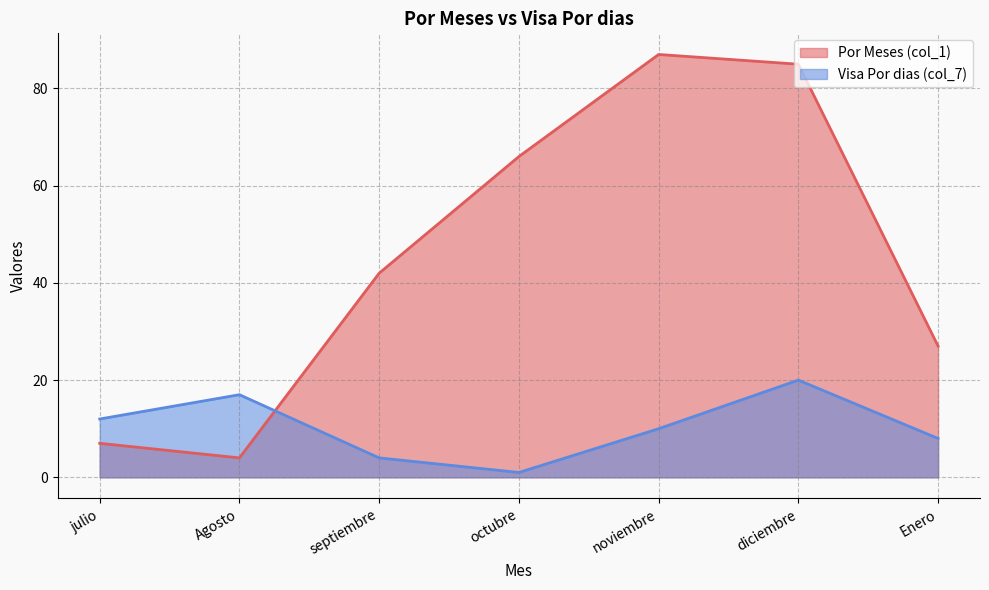

At how many categories does at least one series exceed 61?

3